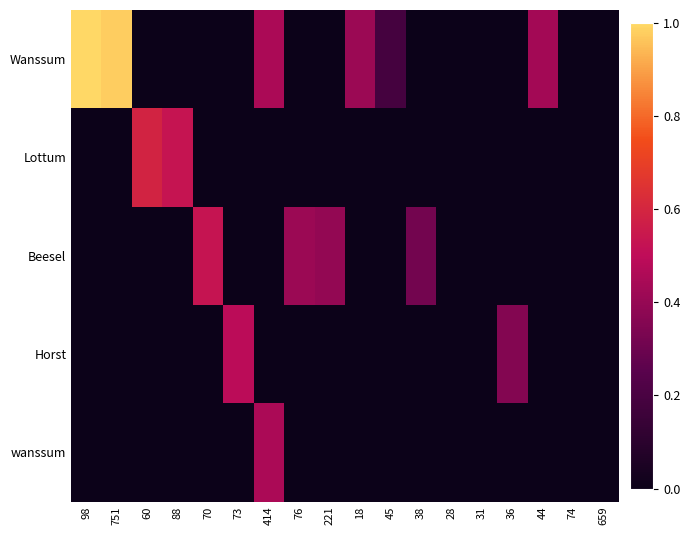

Reading left to right, transcribe all the data shown in this chart.

Wanssum: 98=1.0	751=1.0	60=0.0	88=0.0	70=0.0	73=0.0	414=0.5	76=0.0	221=0.0	18=0.4	45=0.2	38=0.0	28=0.0	31=0.0	36=0.0	44=0.4	74=0.0	659=0.0
Lottum: 98=0.0	751=0.0	60=0.6	88=0.5	70=0.0	73=0.0	414=0.0	76=0.0	221=0.0	18=0.0	45=0.0	38=0.0	28=0.0	31=0.0	36=0.0	44=0.0	74=0.0	659=0.0
Beesel: 98=0.0	751=0.0	60=0.0	88=0.0	70=0.5	73=0.0	414=0.0	76=0.4	221=0.4	18=0.0	45=0.0	38=0.3	28=0.0	31=0.0	36=0.0	44=0.0	74=0.0	659=0.0
Horst: 98=0.0	751=0.0	60=0.0	88=0.0	70=0.0	73=0.5	414=0.0	76=0.0	221=0.0	18=0.0	45=0.0	38=0.0	28=0.0	31=0.0	36=0.4	44=0.0	74=0.0	659=0.0
wanssum: 98=0.0	751=0.0	60=0.0	88=0.0	70=0.0	73=0.0	414=0.5	76=0.0	221=0.0	18=0.0	45=0.0	38=0.0	28=0.0	31=0.0	36=0.0	44=0.0	74=0.0	659=0.0